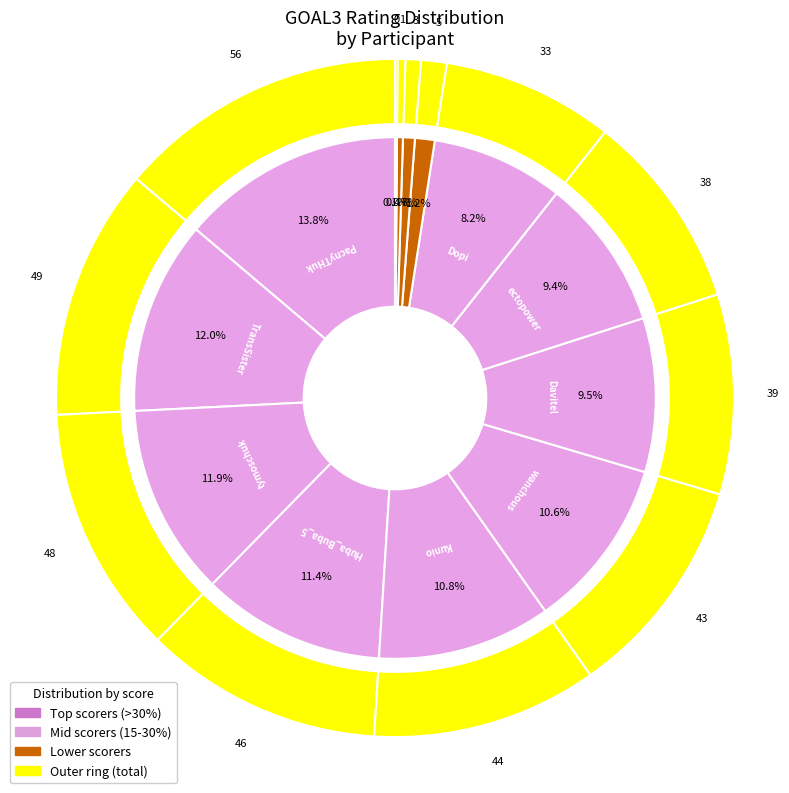

Which has a higher value, Damian or TransSister?

TransSister